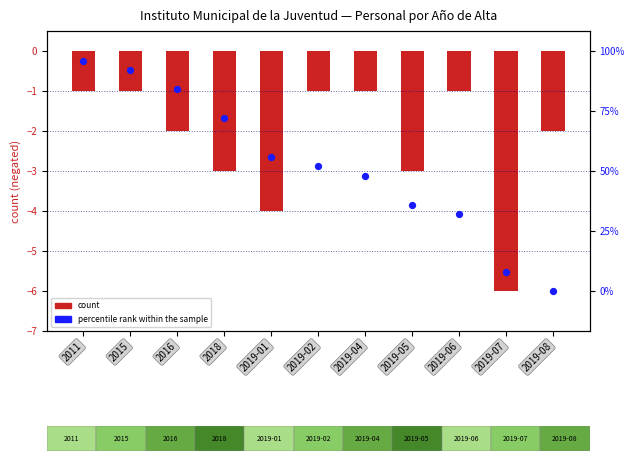

Which series has the largest Y range (max minus min)?

percentile rank within the sample